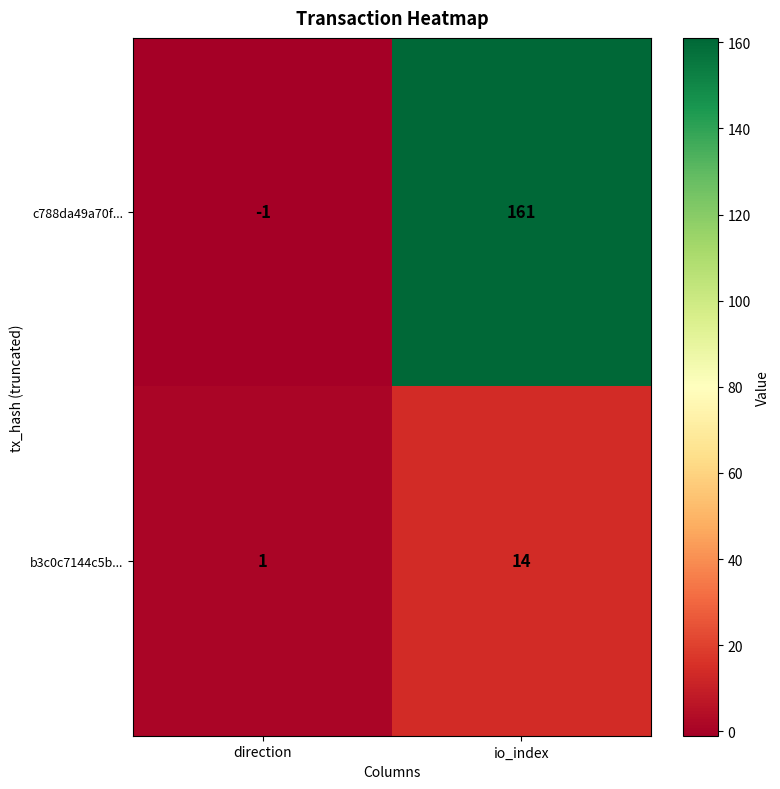

Which category has the highest value across all series?

io_index